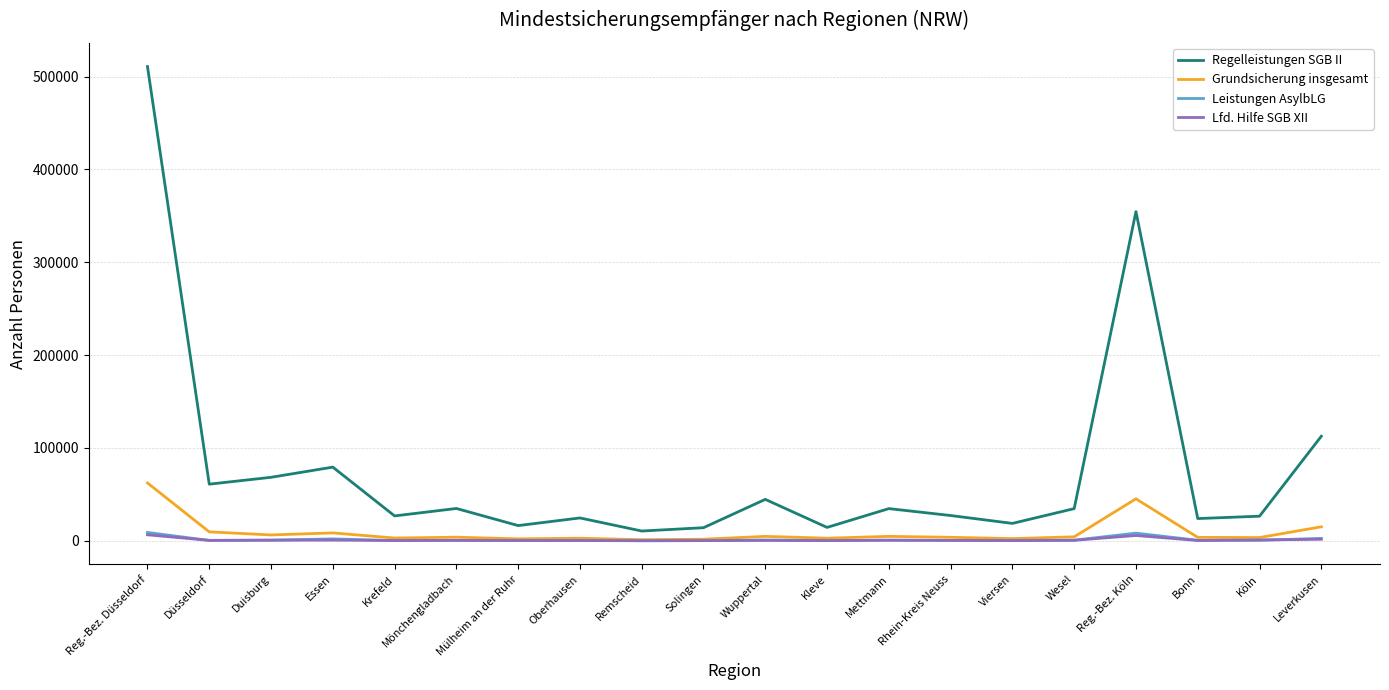

The value of Grundsicherung insgesamt at Duisburg is 6338. True or false?

True